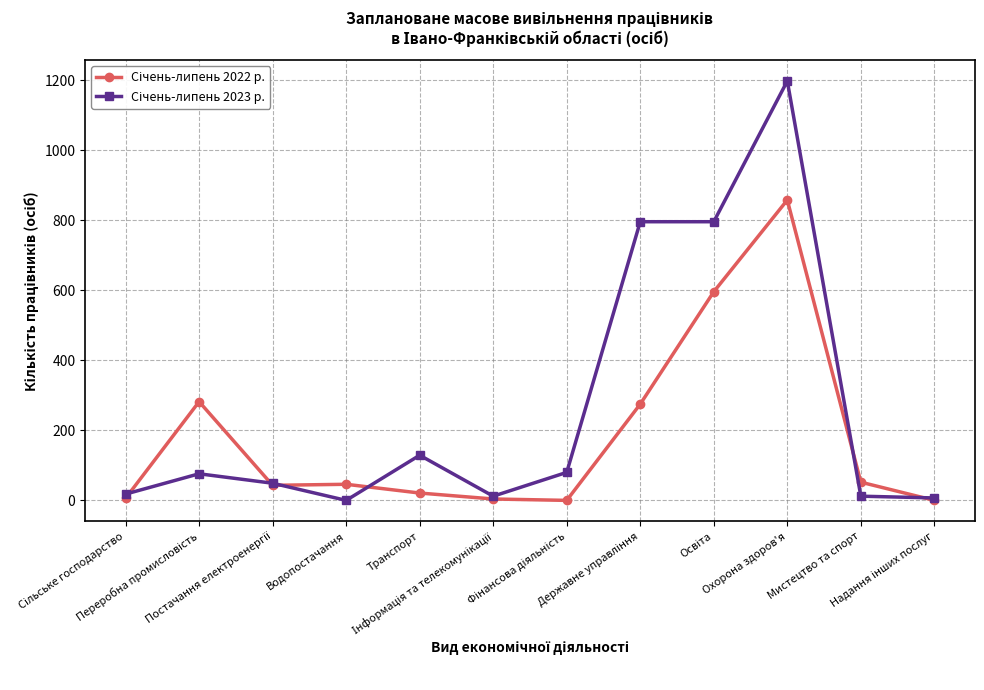

Between Постачання електроенергії and Транспорт, which series saw the biggest shift?

Січень-липень 2023 р.